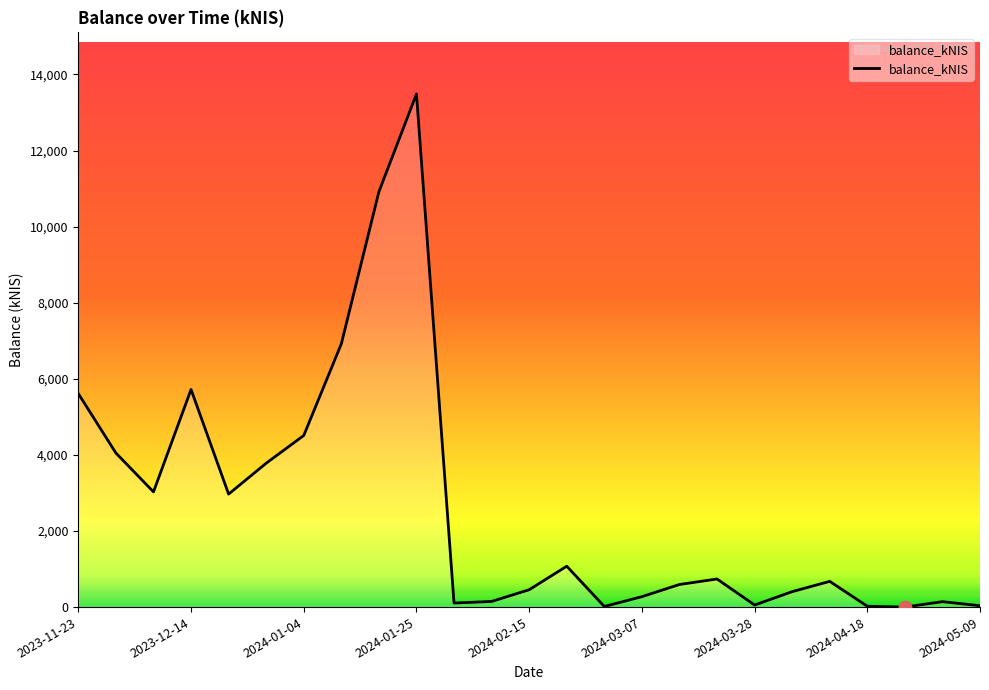

What is the maximum value shown in the chart?

13488.3